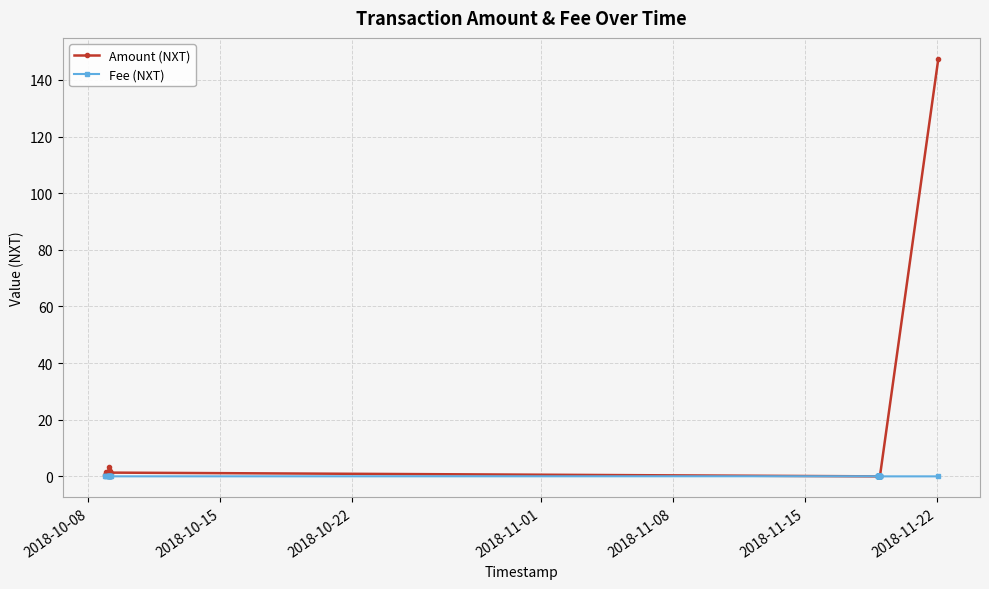

Does the chart display data point markers on the line(s)?

Yes